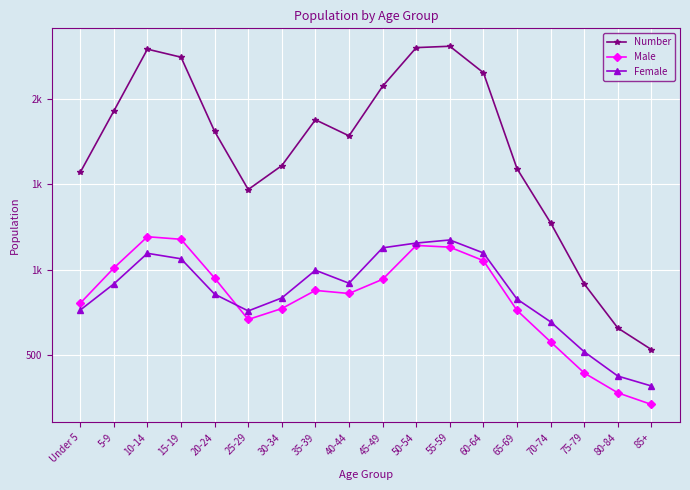

The Male series shows 763 at 65-69. True or false?

True